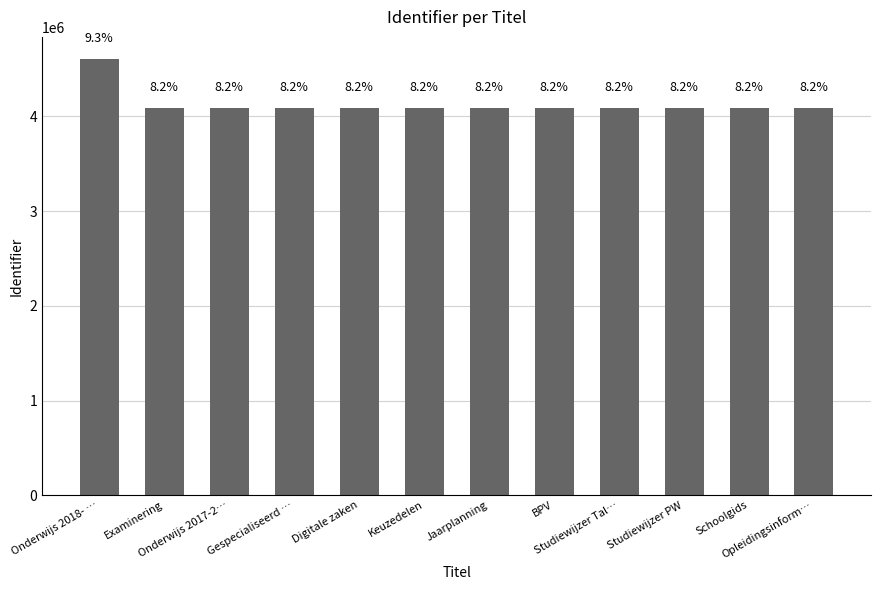

What is the label of the 9th bar from the left?

Studiewijzer Tal…